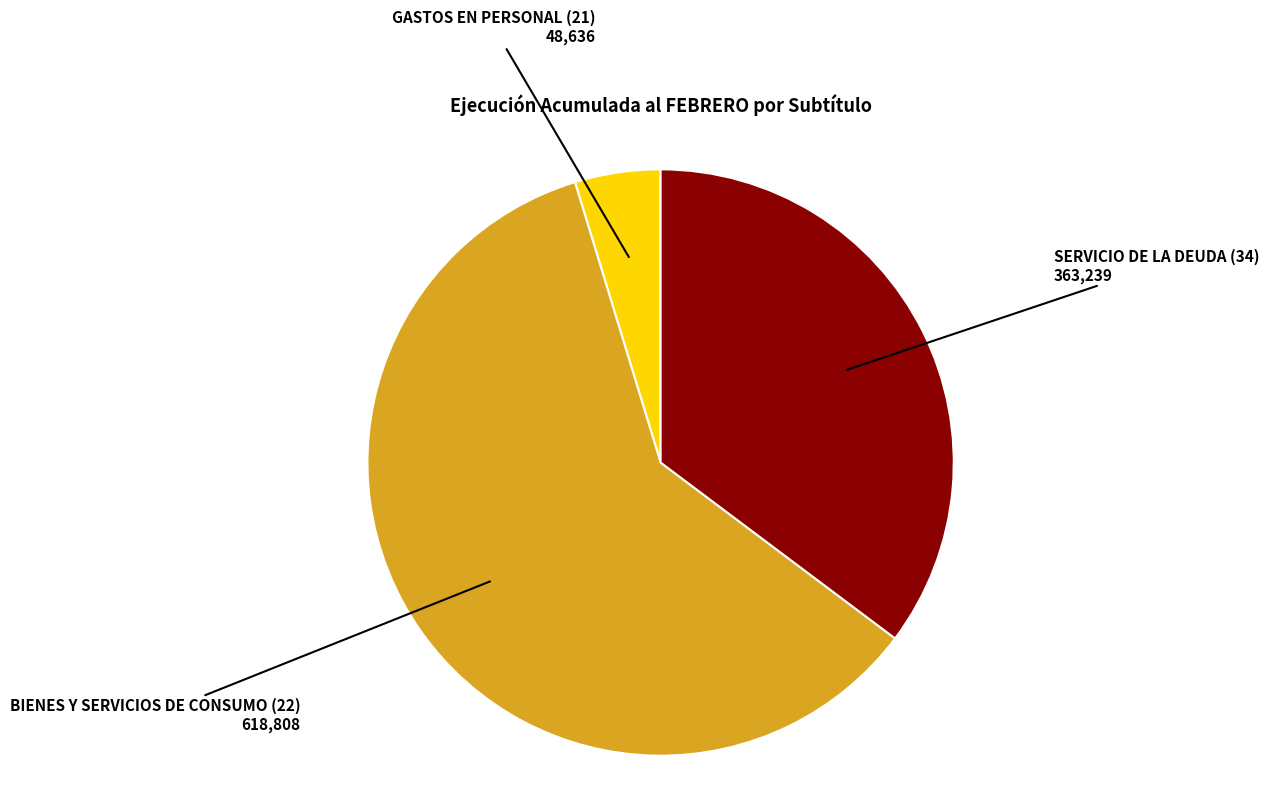

Which has a higher value, SERVICIO DE LA DEUDA (34) or GASTOS EN PERSONAL (21)?

SERVICIO DE LA DEUDA (34)